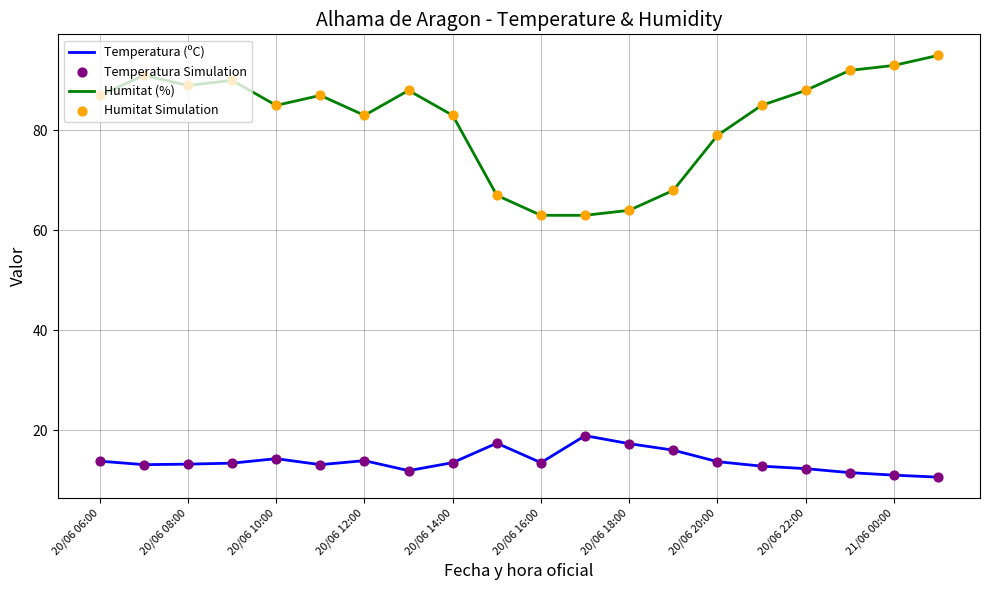

Which series has the largest range (max minus min)?

Humitat (%)